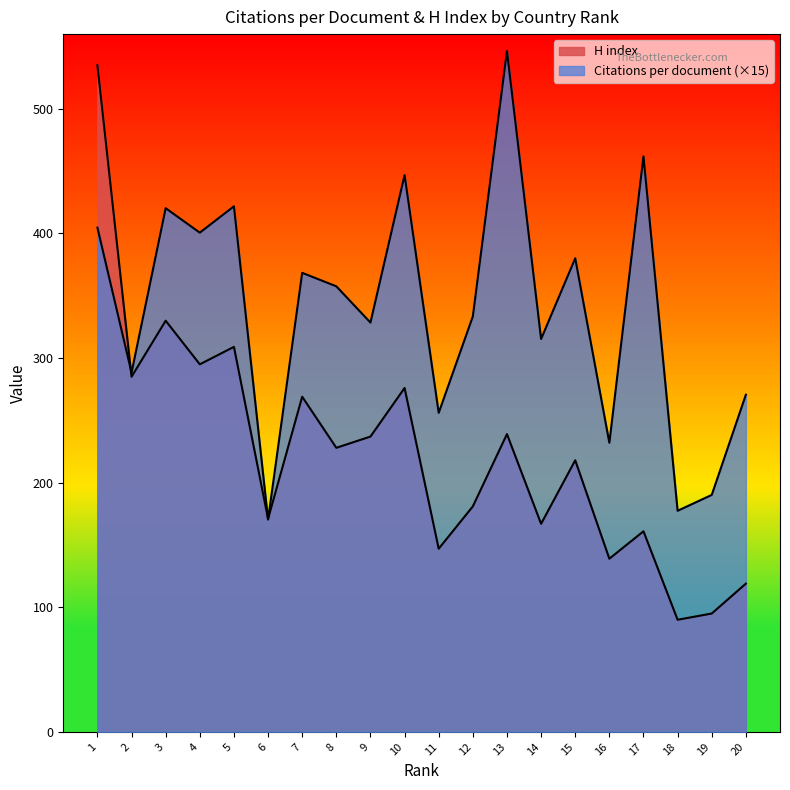

Count the number of categories in the chart.

20